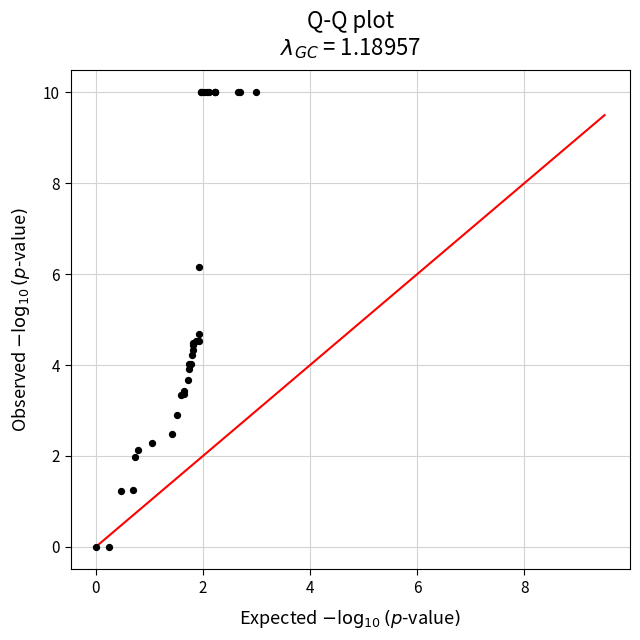

What Y value in the scatter plot is closest to 5?

4.7